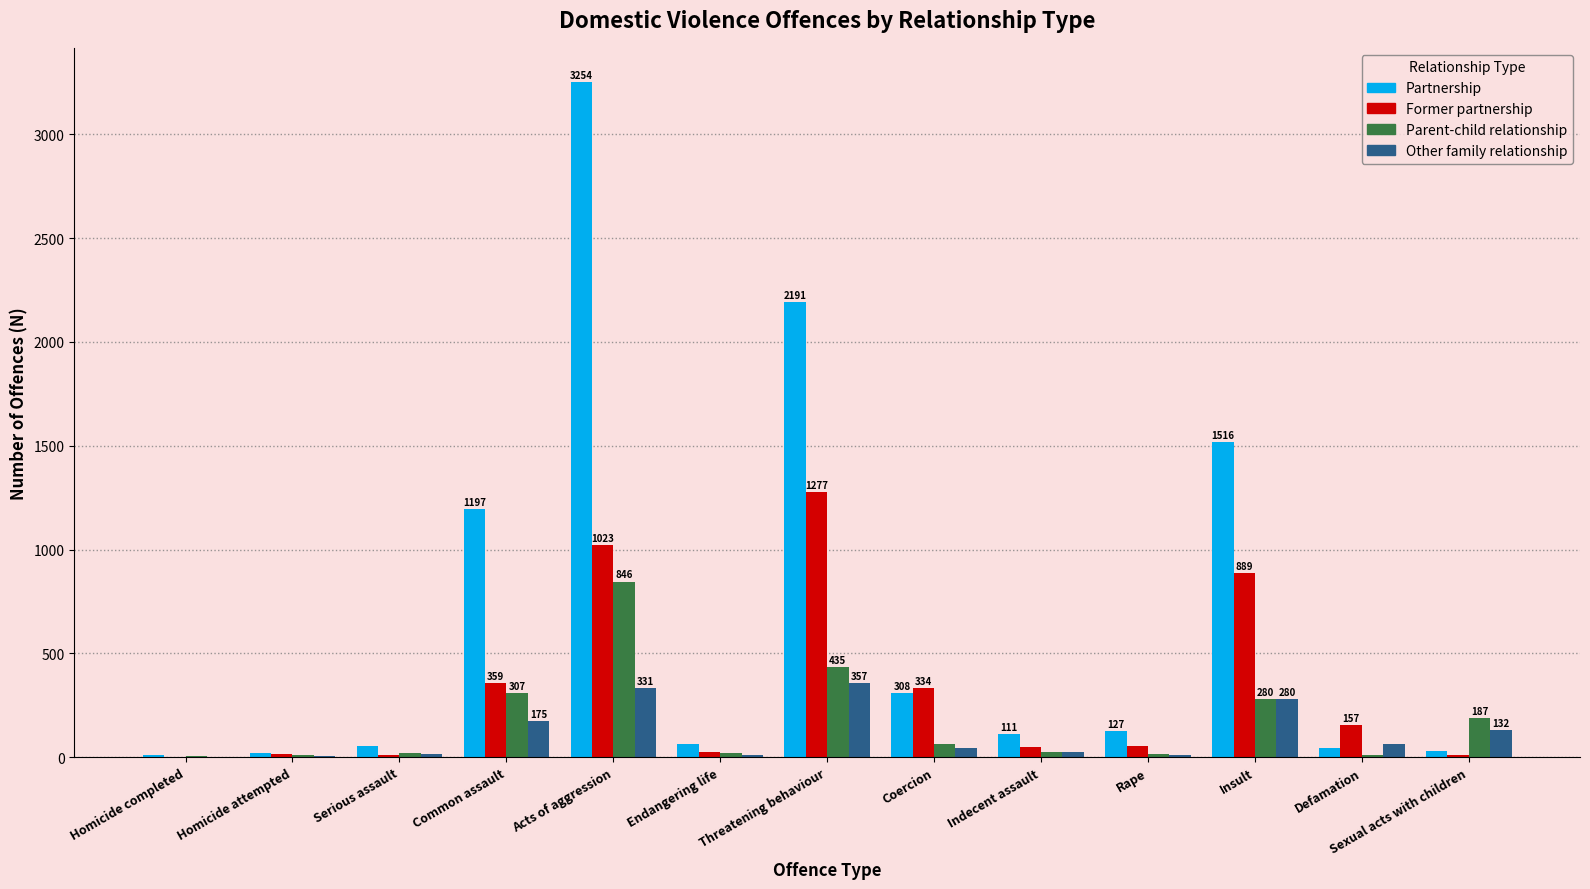

What is the greatest value displayed?

3254